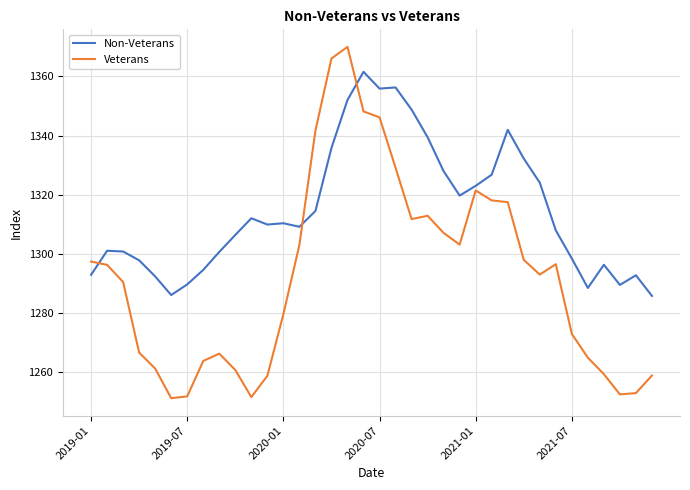

Which series has the largest total across all categories?

Non-Veterans